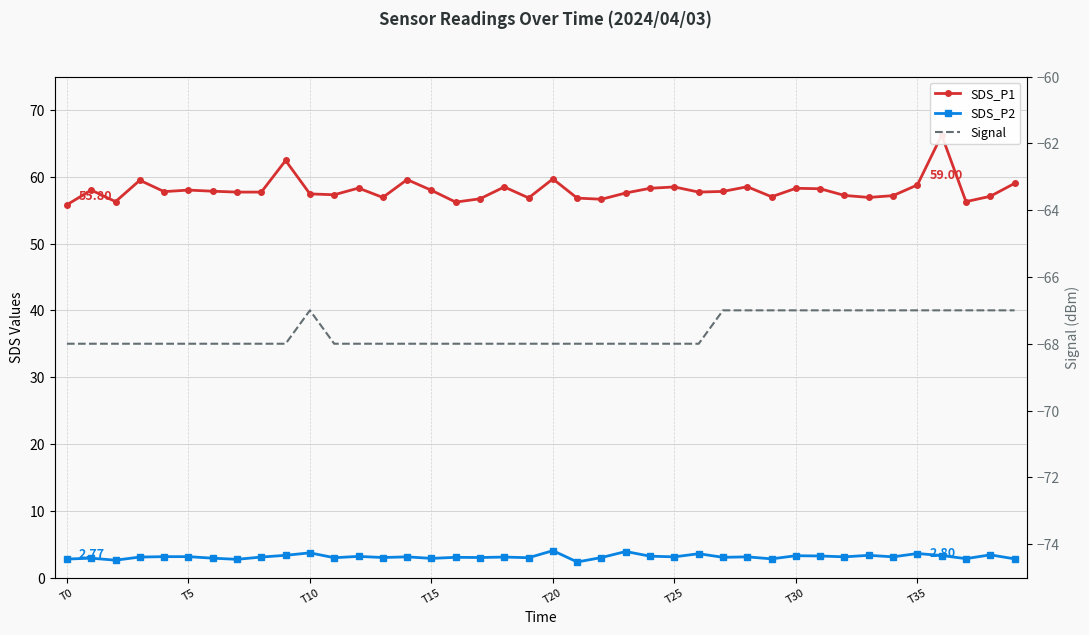

True or false: Signal has more than 0 points higher than both neighbors.

True